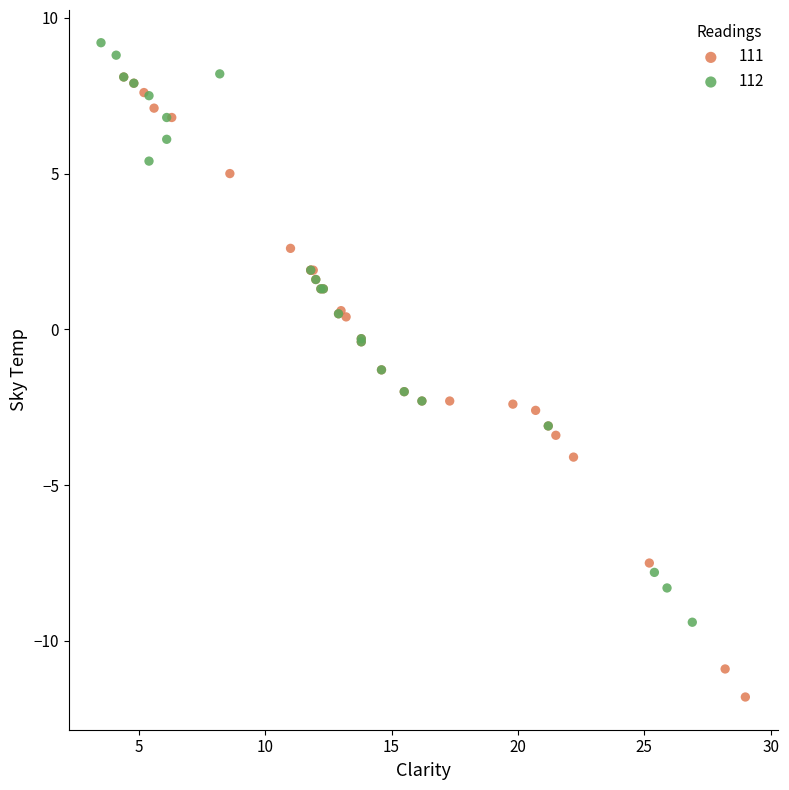

Which series has the largest Y range (max minus min)?

111